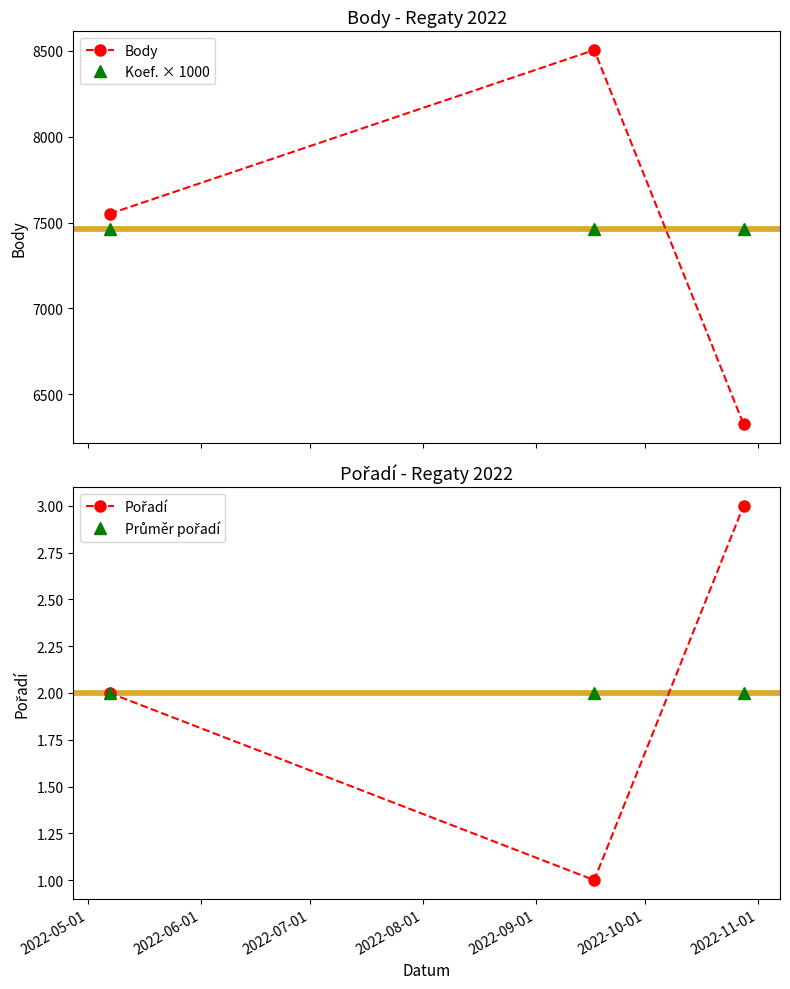

What is the value of the Průměr pořadí point at the 1st from the left?

2